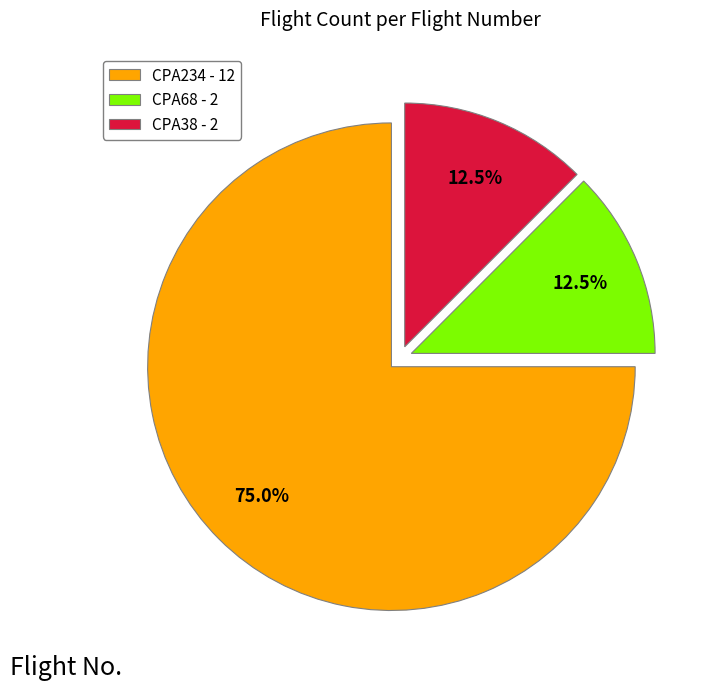

Is there any slice that represents more than half of the pie?

Yes